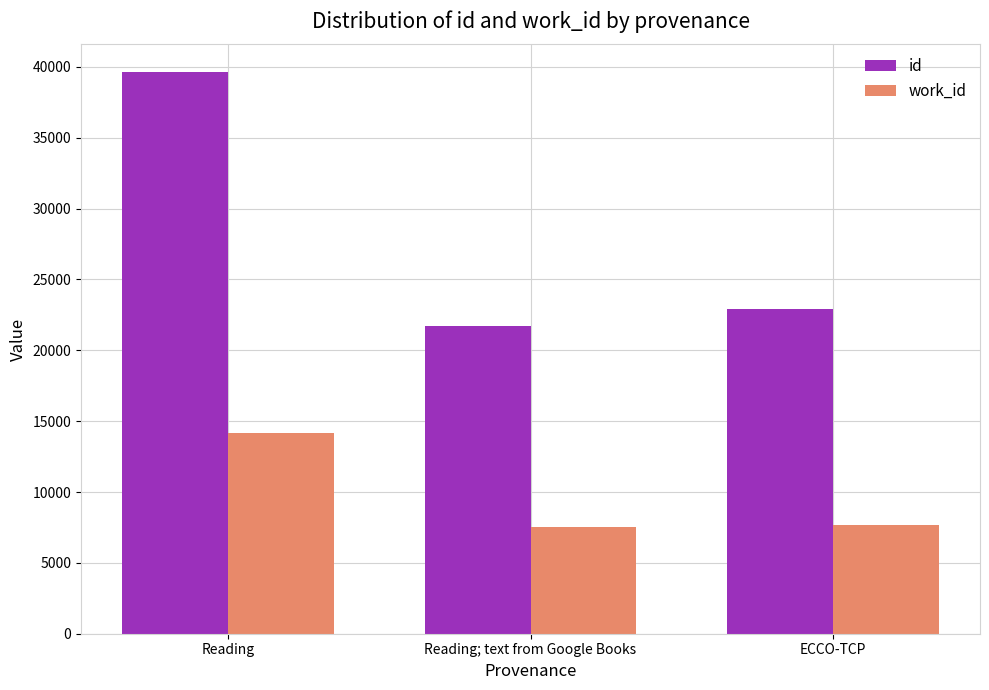

What is the value of the id bar at the 3rd from the left?

22881